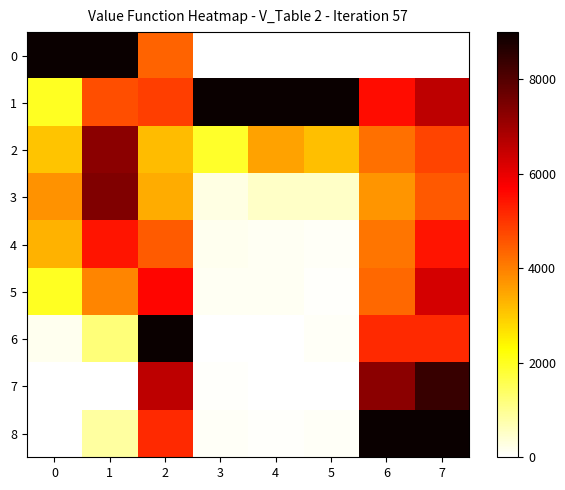

Rank the series at 6 from highest to lowest value.

8, 7, 1, 6, 5, 2, 4, 3, 0